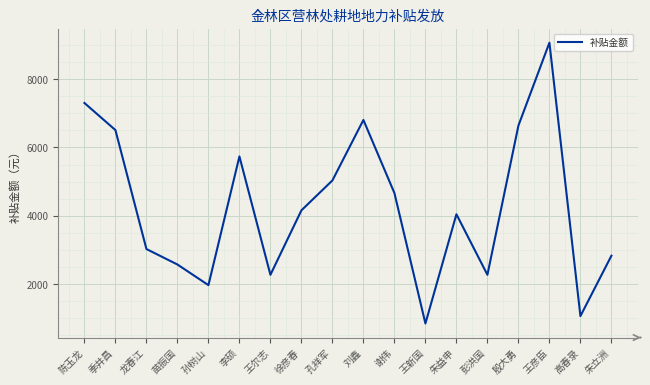

Reading right to left, what are all the values shown in this chart?

2827.4	1058.4	9072.0	6642.2	2268.0	4043.1	841.4	4664.5	6807.0	5035.0	4158.0	2268.0	5738.0	1965.6	2570.4	3024.0	6510.7	7305.2